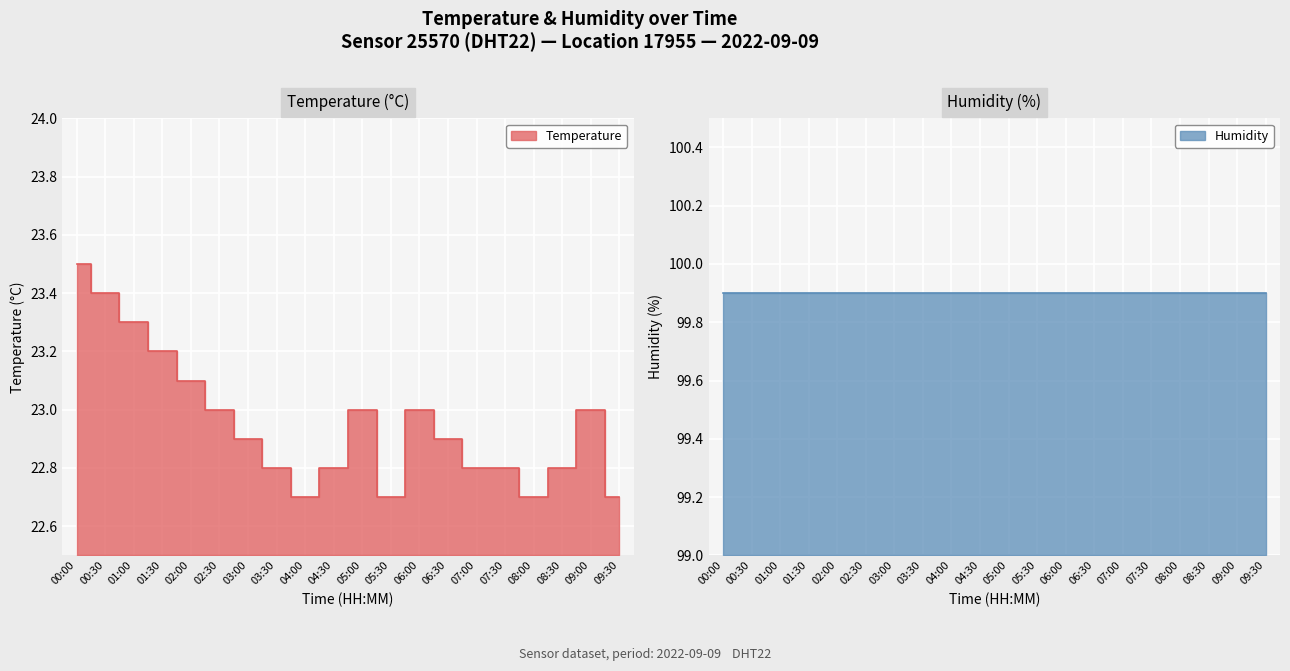

At which category does the data reach its first local valley?

04:00